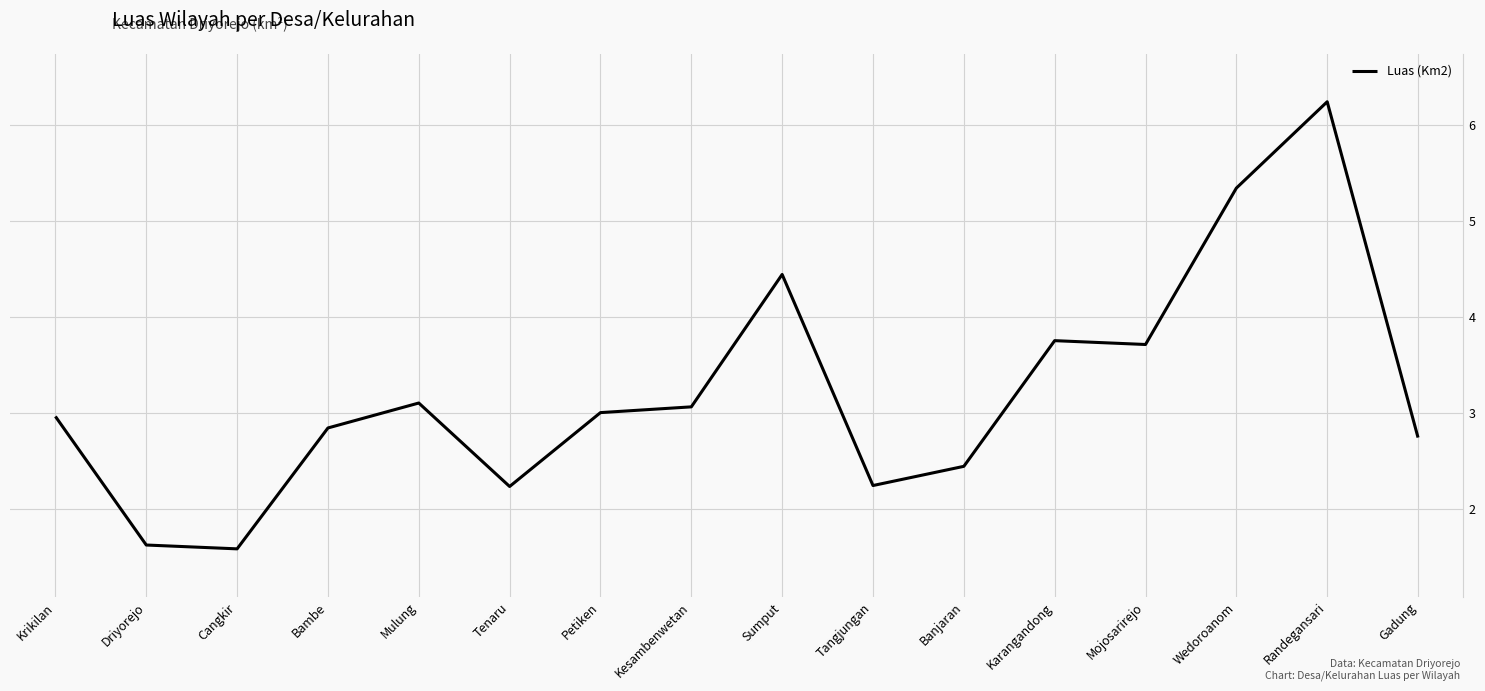

Which label corresponds to the largest value in the chart?

Randegansari